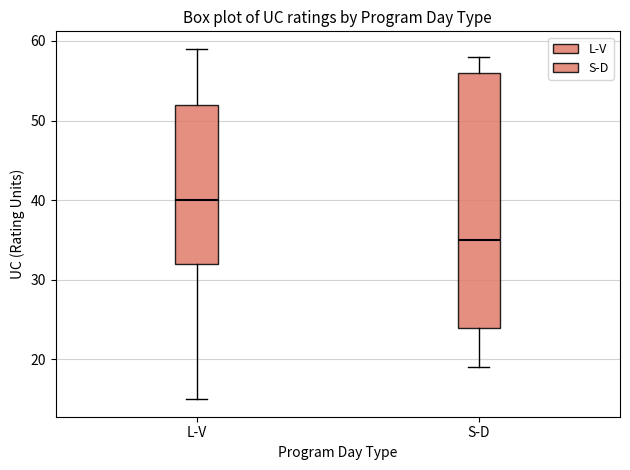

Which box's median line is the highest?

L-V